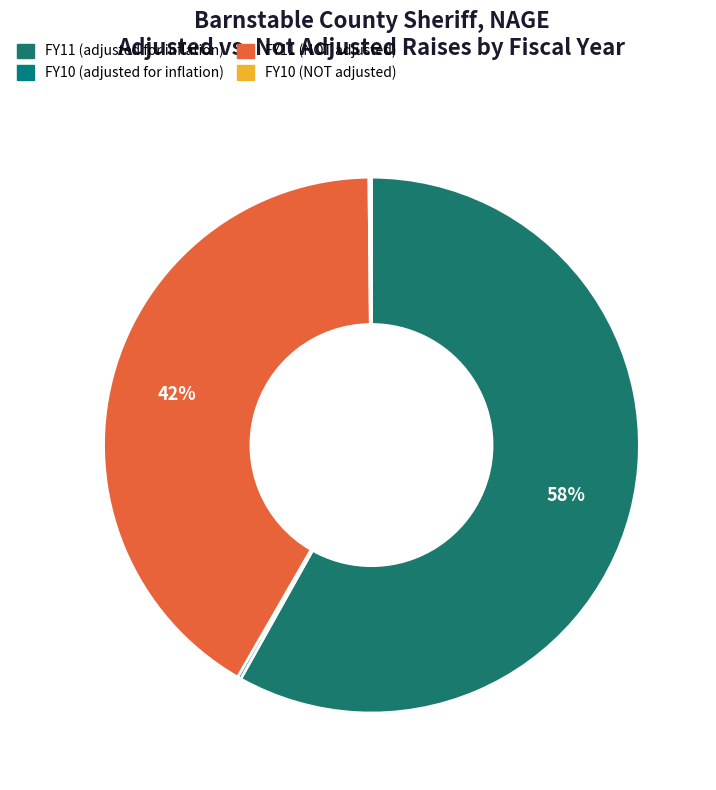

Approximately how many times larger is the value at FY11 (adjusted for inflation) compared to FY10 (NOT adjusted)?

385.4